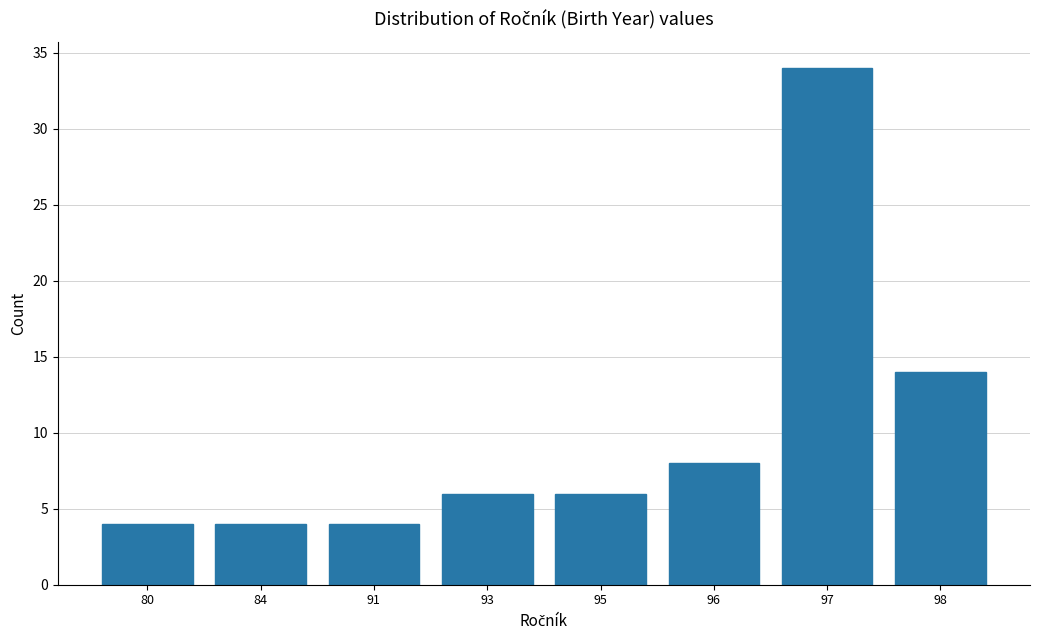

Reading left to right, list all the values displayed in this chart.

4	4	4	6	6	8	34	14